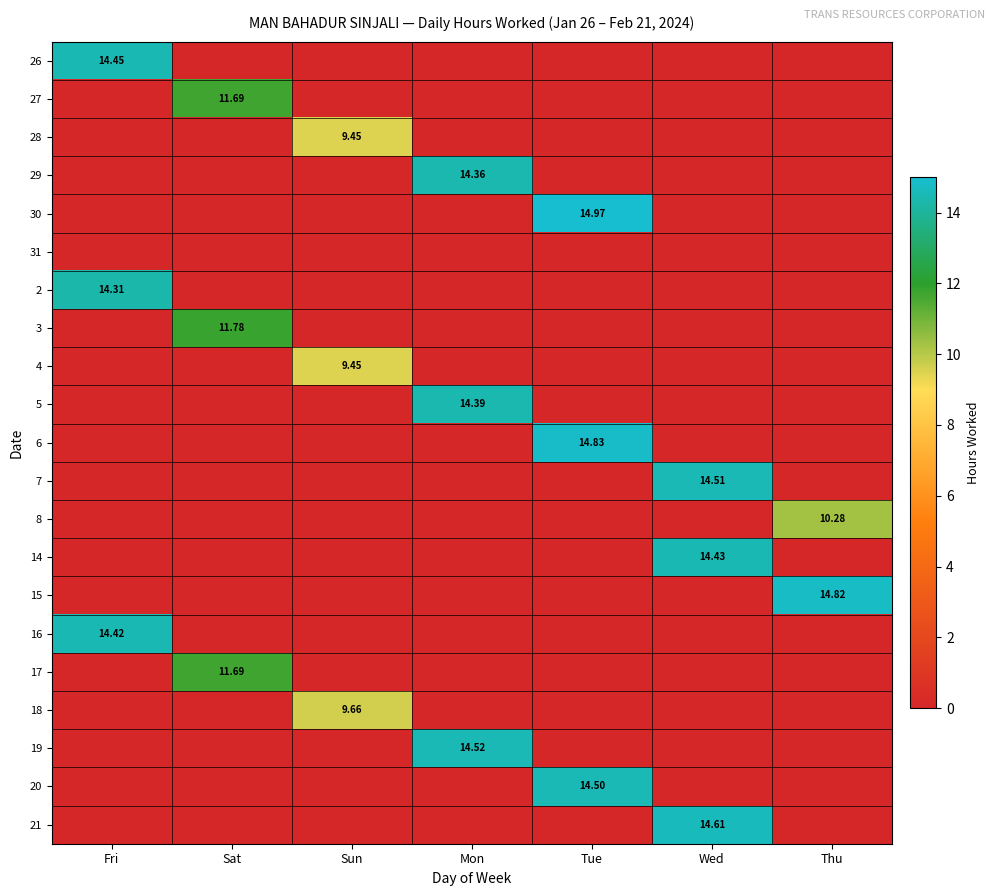

At how many categories does at least one series exceed 0?

7